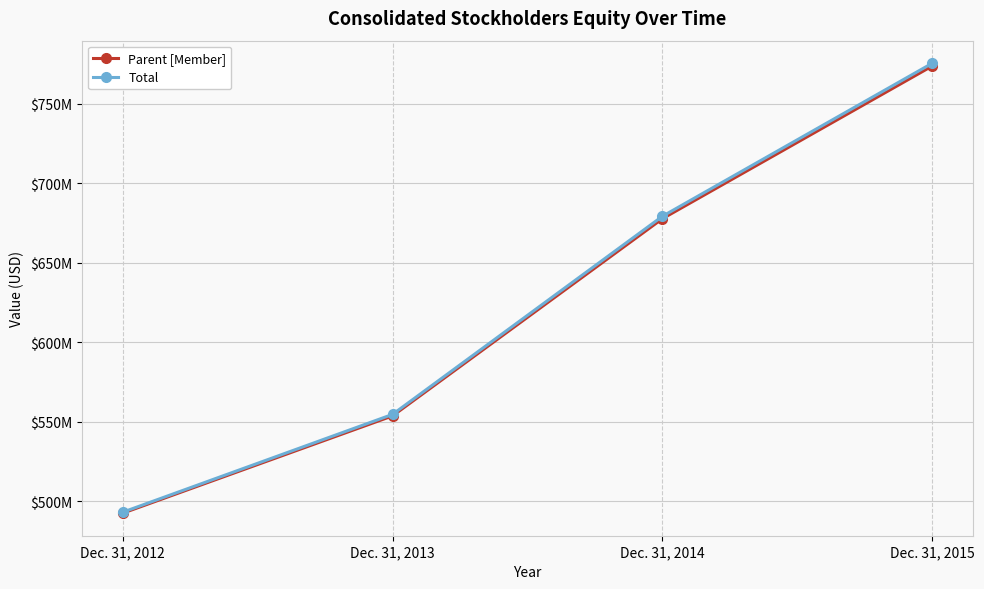

Which series has the widest spread of values?

Total